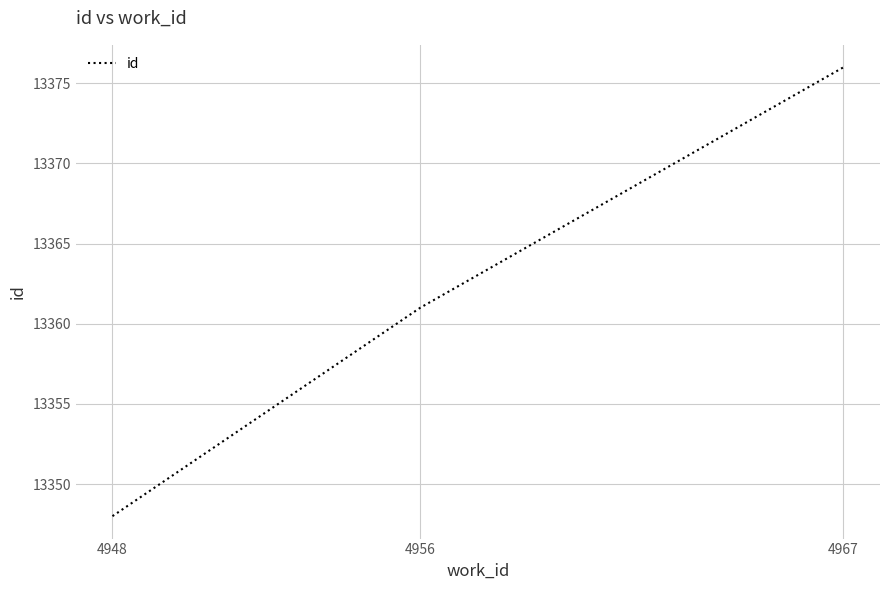

Count the number of data series in this chart.

1